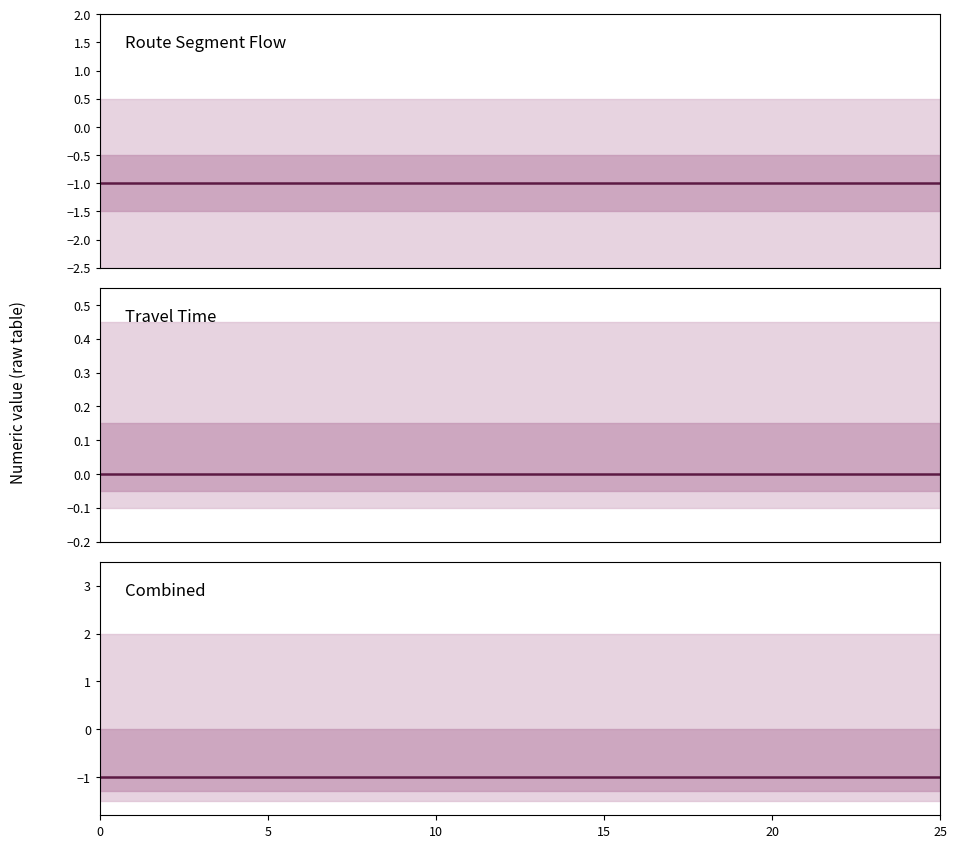

Does the chart have visible grid lines?

No